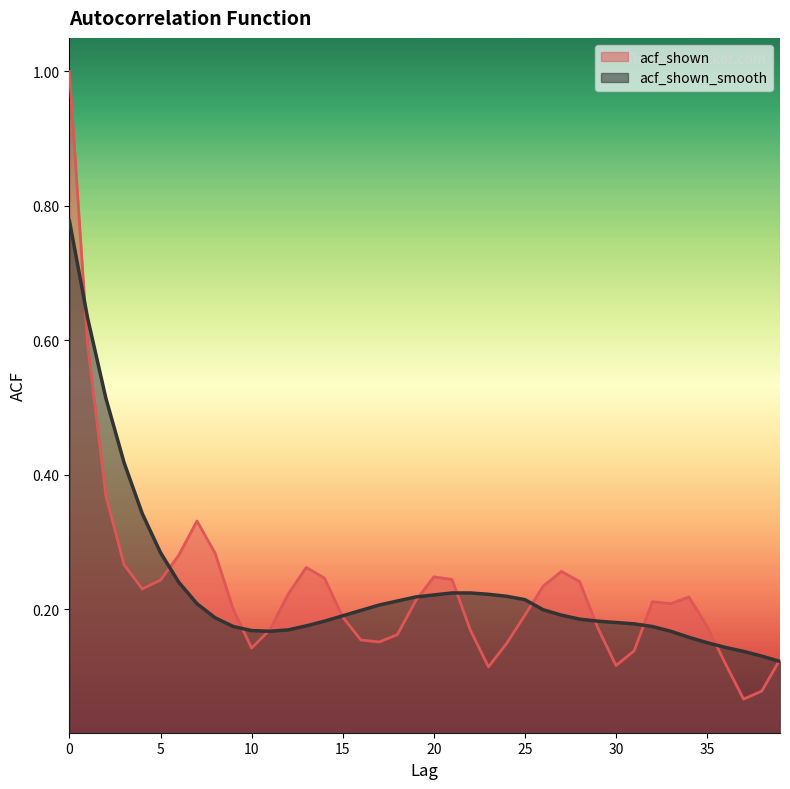

Where do acf_shown and acf_shown_smooth first cross each other?

0 and 1